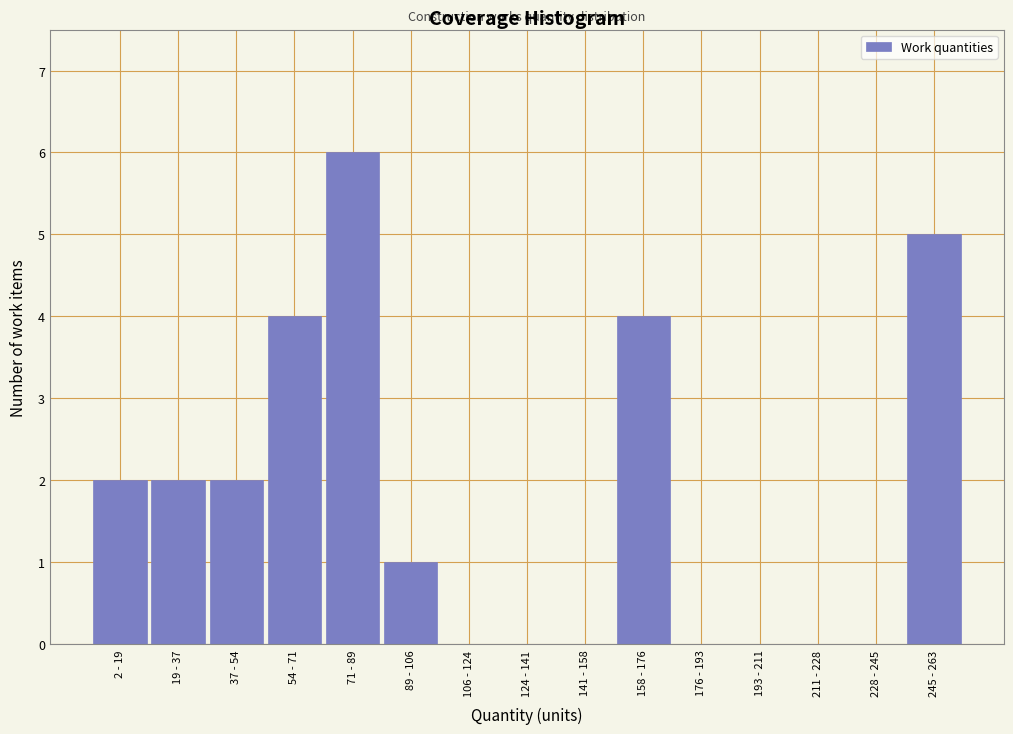

Reading right to left, transcribe all the data shown in this chart.

245 - 263=5	228 - 245=0	211 - 228=0	193 - 211=0	176 - 193=0	158 - 176=4	141 - 158=0	124 - 141=0	106 - 124=0	89 - 106=1	71 - 89=6	54 - 71=4	37 - 54=2	19 - 37=2	2 - 19=2